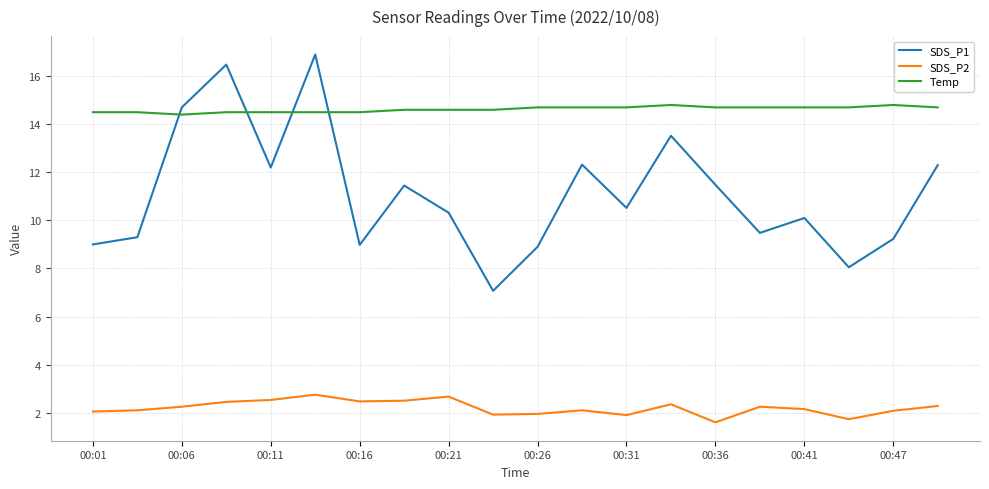

Rank the series by their maximum value, from highest to lowest.

SDS_P1, Temp, SDS_P2